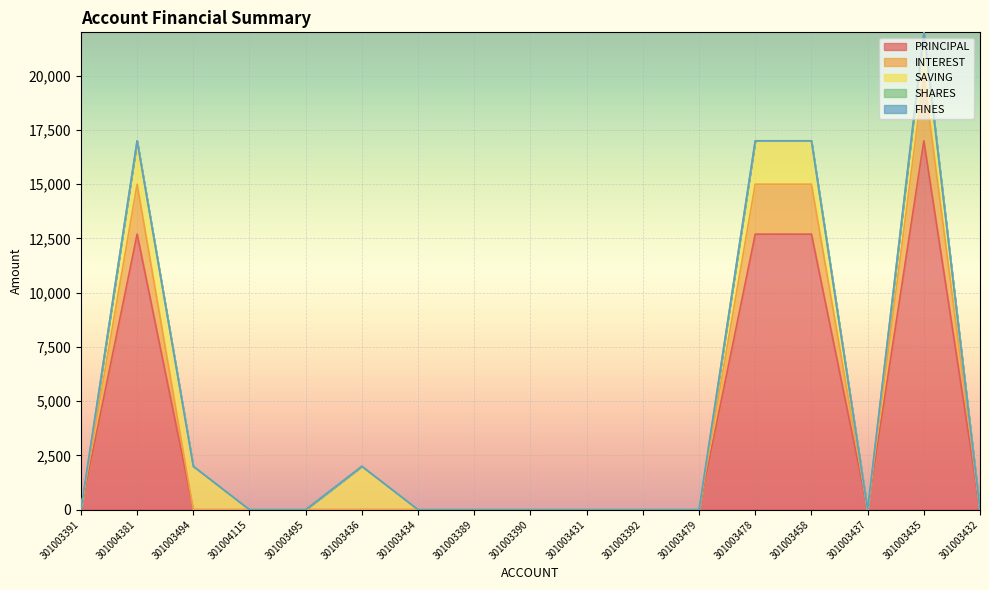

What is the difference between the SAVING values at 301003390 and 301003435?

2000